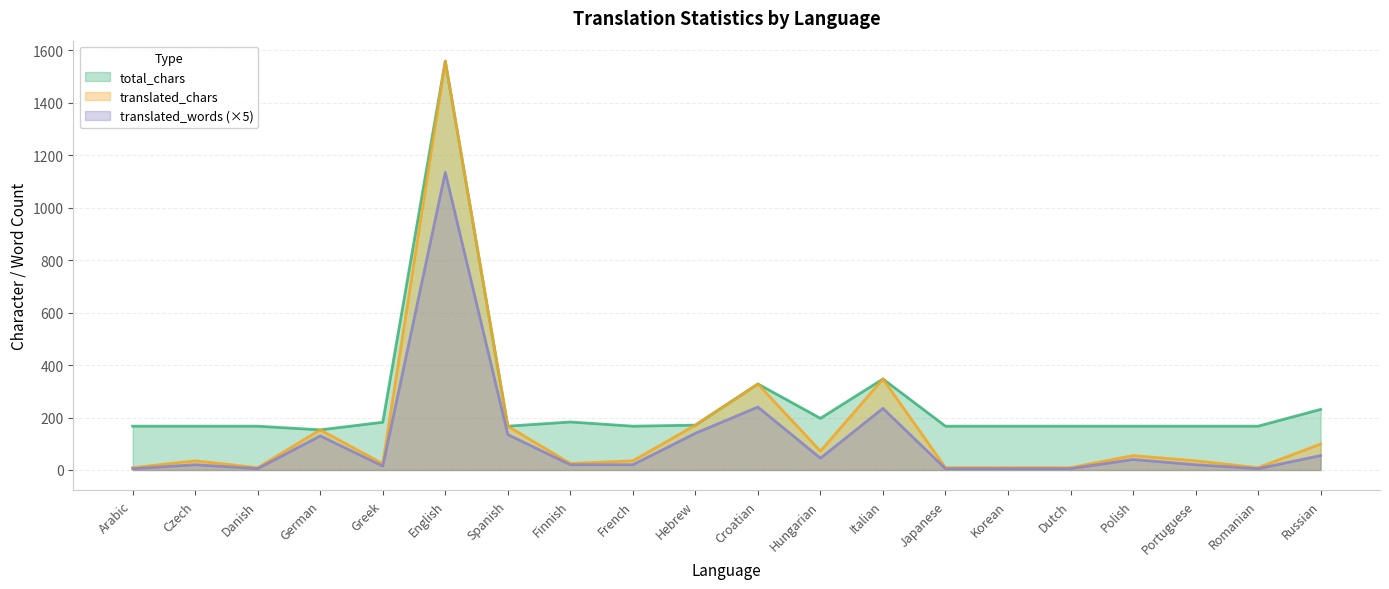

True or false: translated_chars and total_chars intersect in this chart.

False